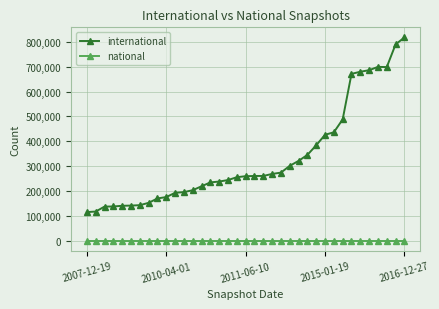

Which series has the widest spread of values?

international